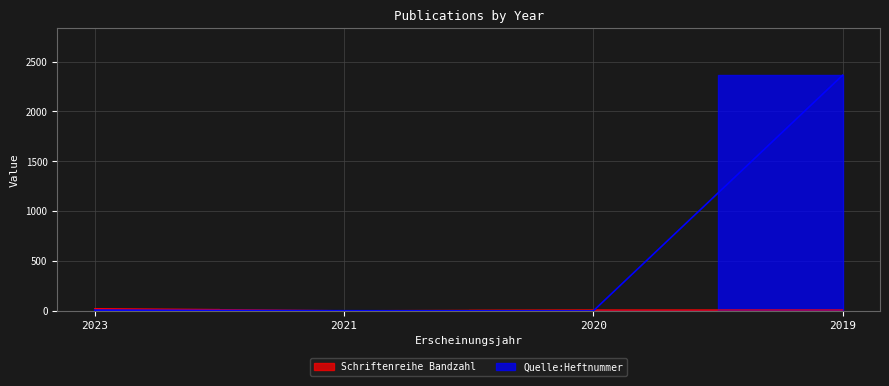

What is the difference between the Schriftenreihe Bandzahl values at 2021 and 2019?

7